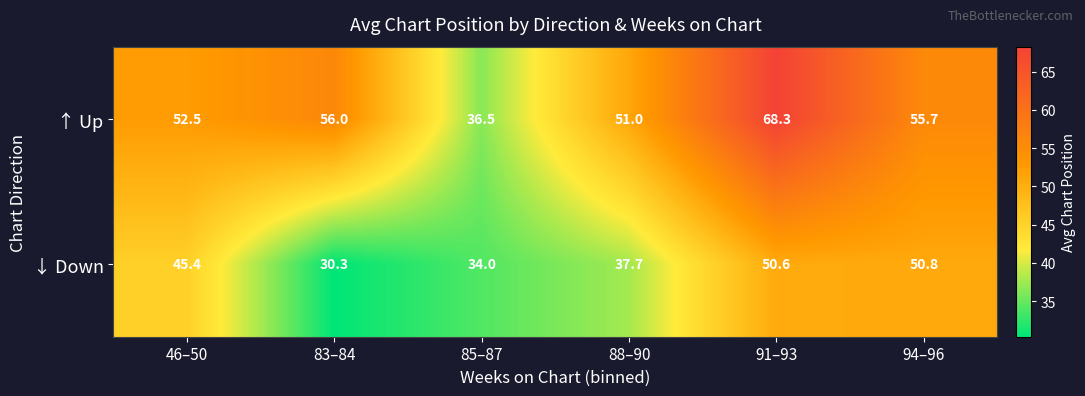

What is the average value of the ↑ Up series?

53.3